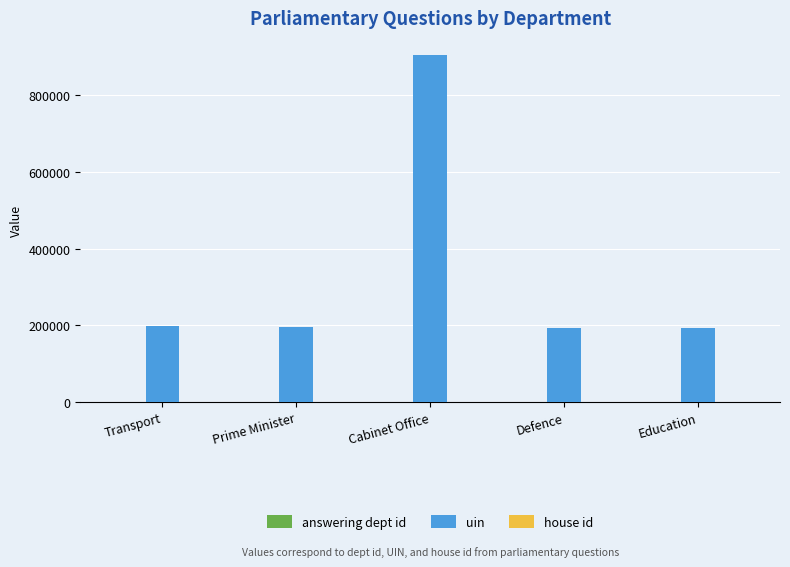

How many groups of bars are there?

5